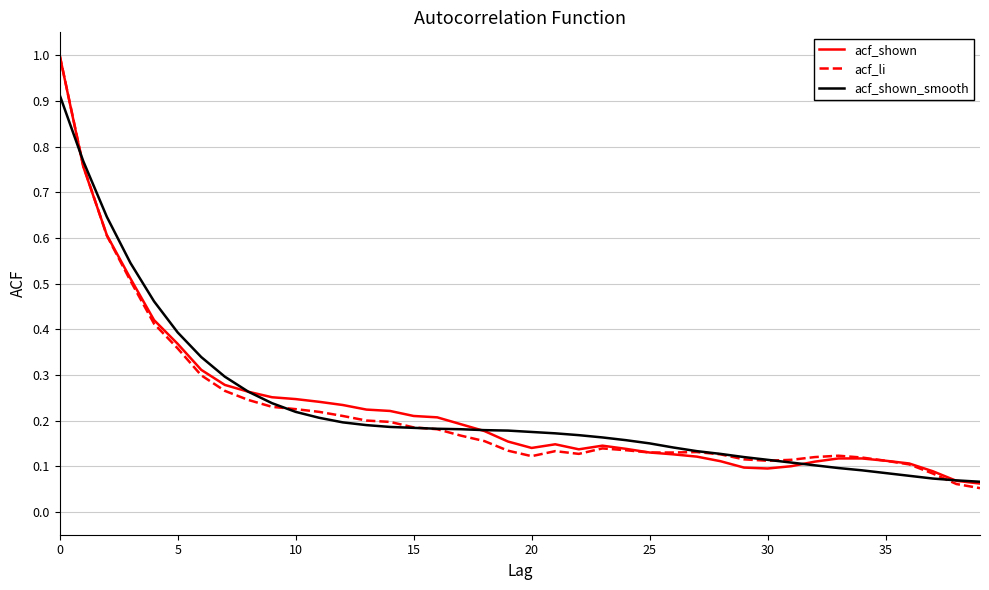

What is the greatest value displayed?

1.0